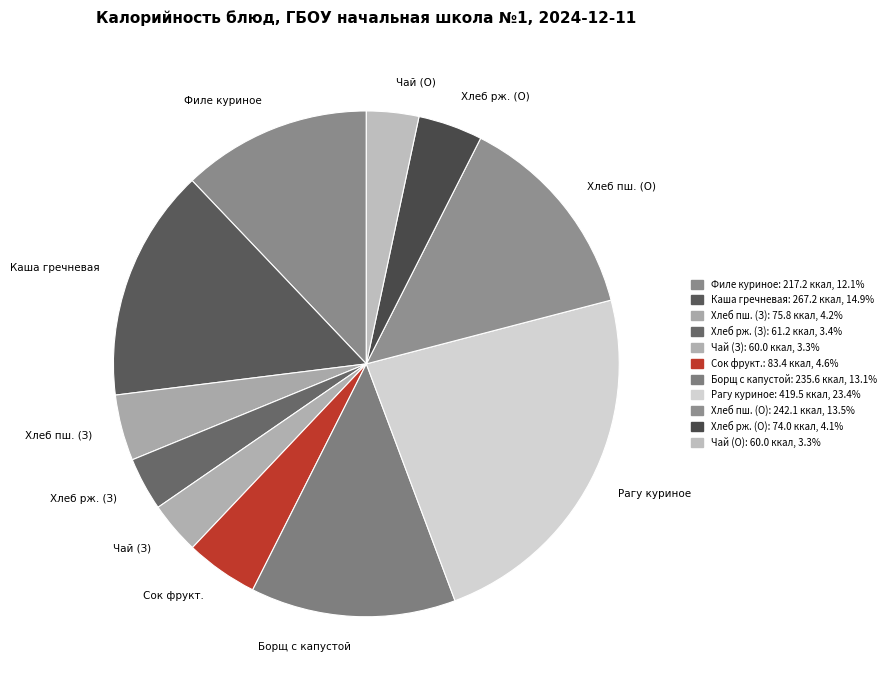

Combined, do Хлеб рж. (О) and Хлеб пш. (О) account for over 50%?

No